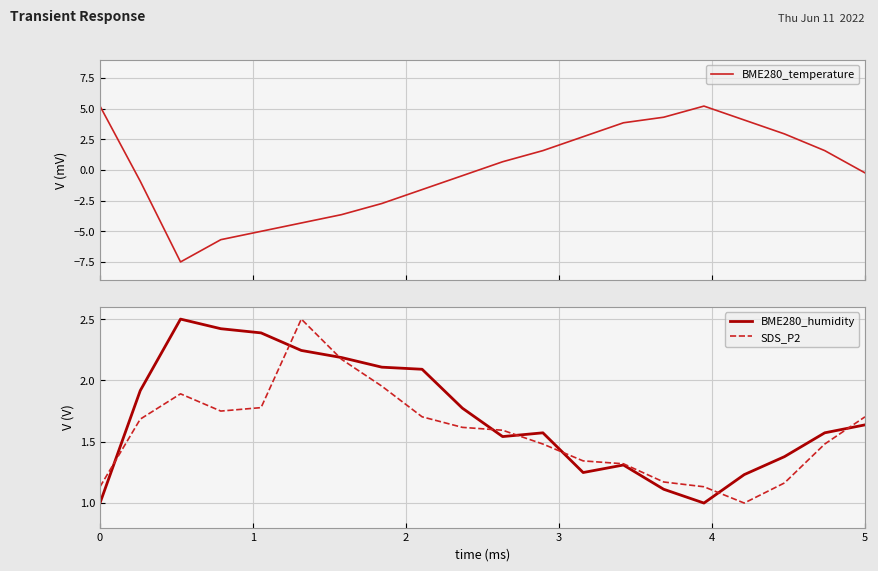

Which series ends up on top after the final intersection of BME280_temperature and SDS_P2?

SDS_P2